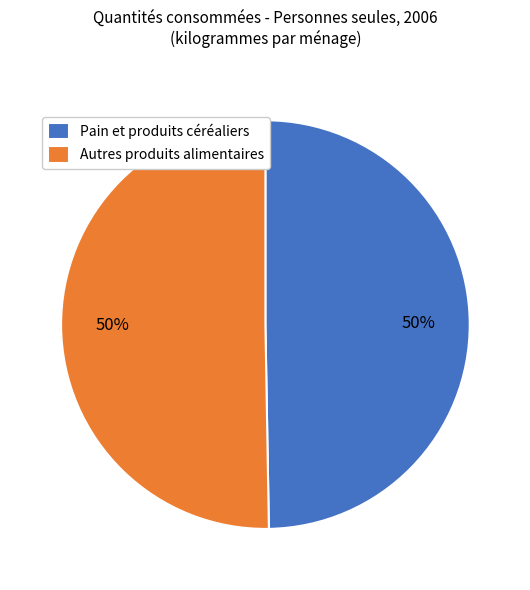

True or false: Autres produits alimentaires accounts for 50% of the total.

True